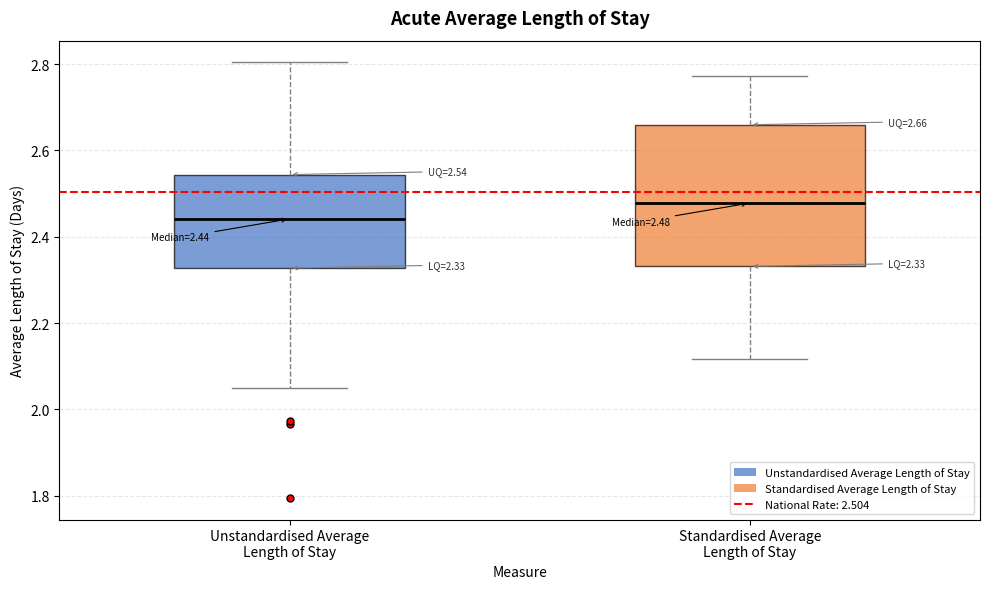

Comparing the boxes themselves (not the whiskers), which one is the tallest?

Standardised Average Length of Stay